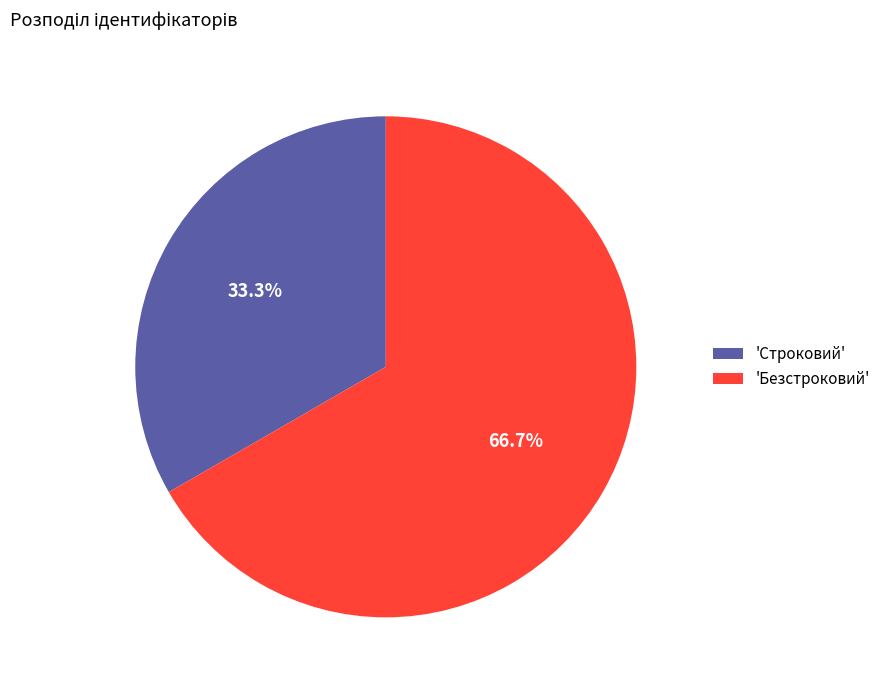

Do 'Безстроковий' and 'Строковий' together represent more than half of the pie?

Yes